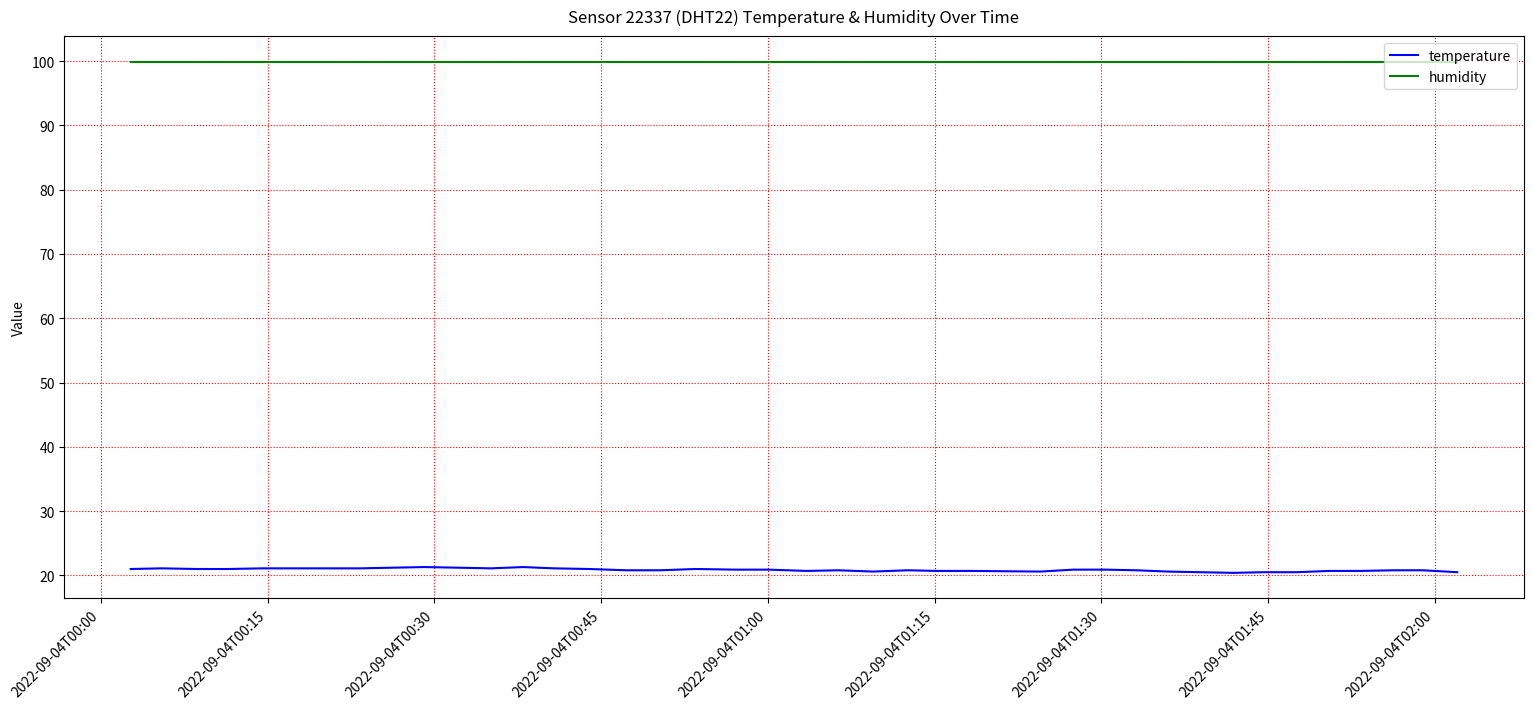

Count the number of categories in the chart.

40